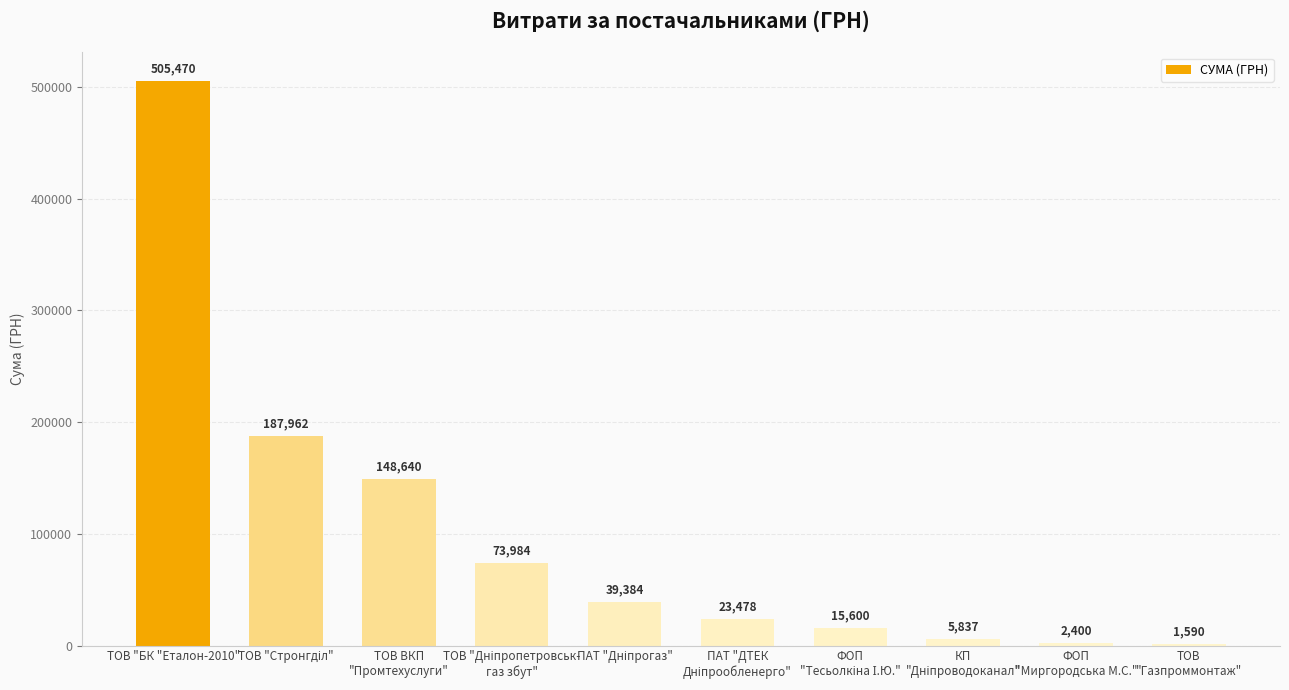

Which label corresponds to the largest value in the chart?

ТОВ "БК "Еталон-2010"